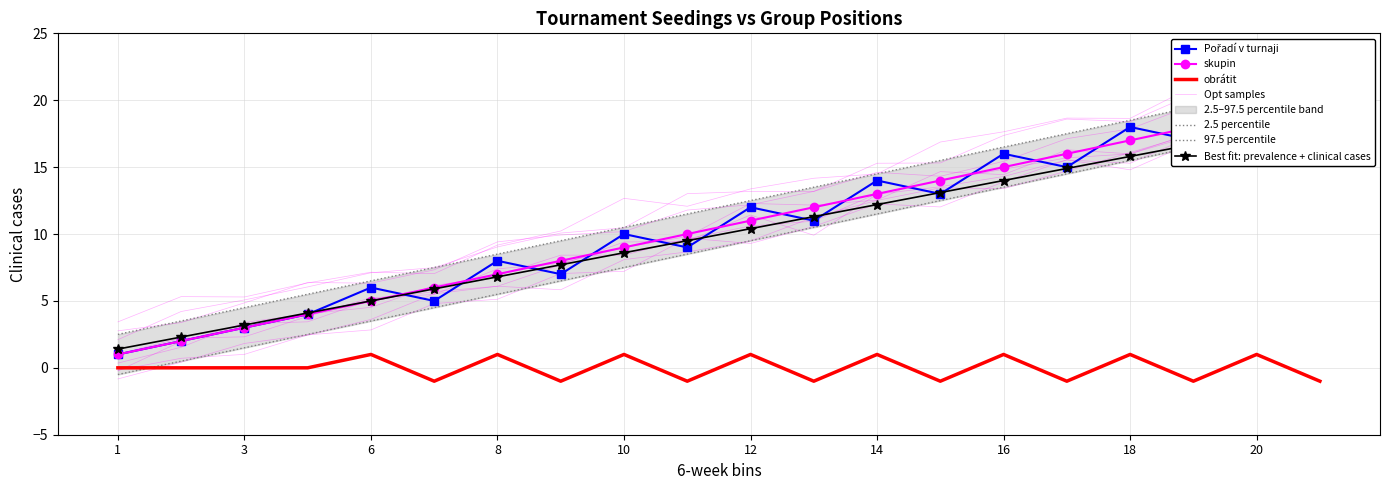

True or false: Pořadí v turnaji has a value of 3 at 3.

True